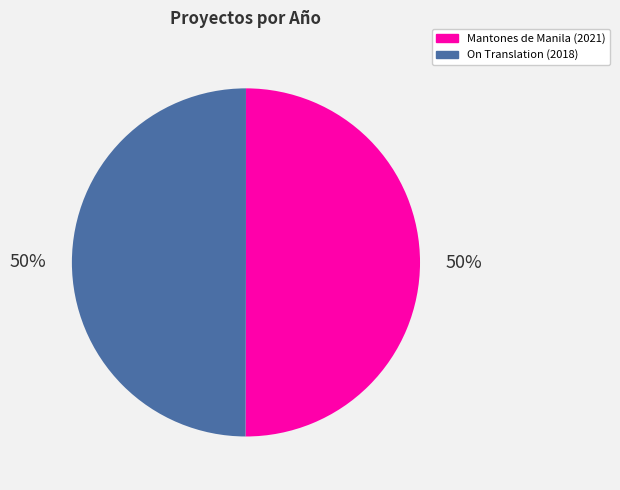

To the nearest percent, what is the average slice percentage?

50%